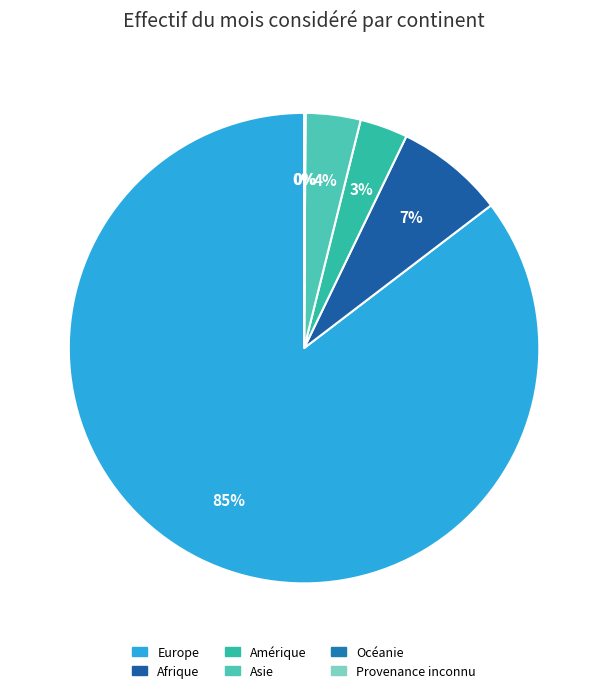

What is the change in value from Asie to Océanie?

-1518